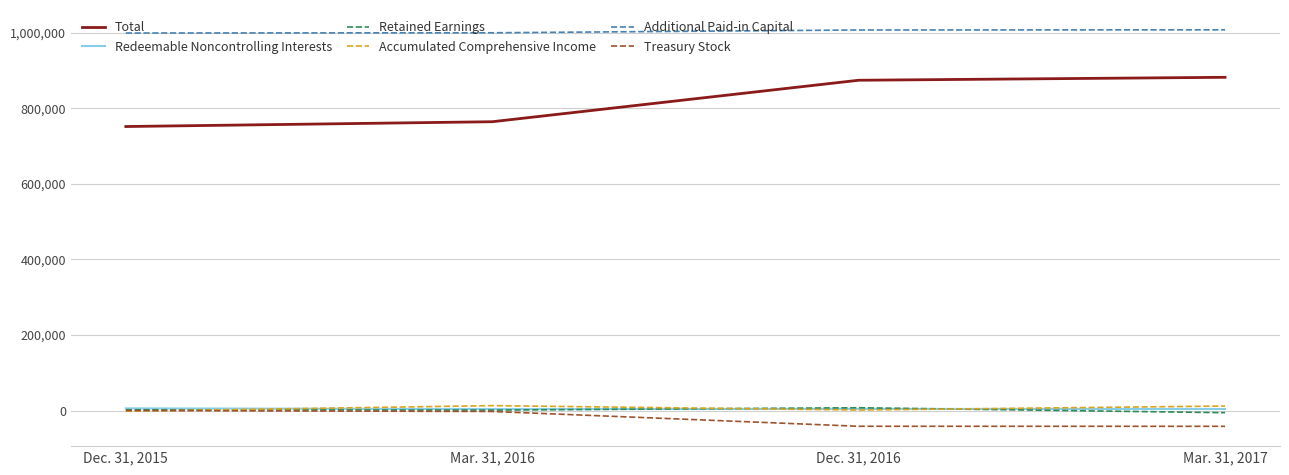

What value does the Accumulated Comprehensive Income series have at Mar. 31, 2016, to the nearest 10?

12930